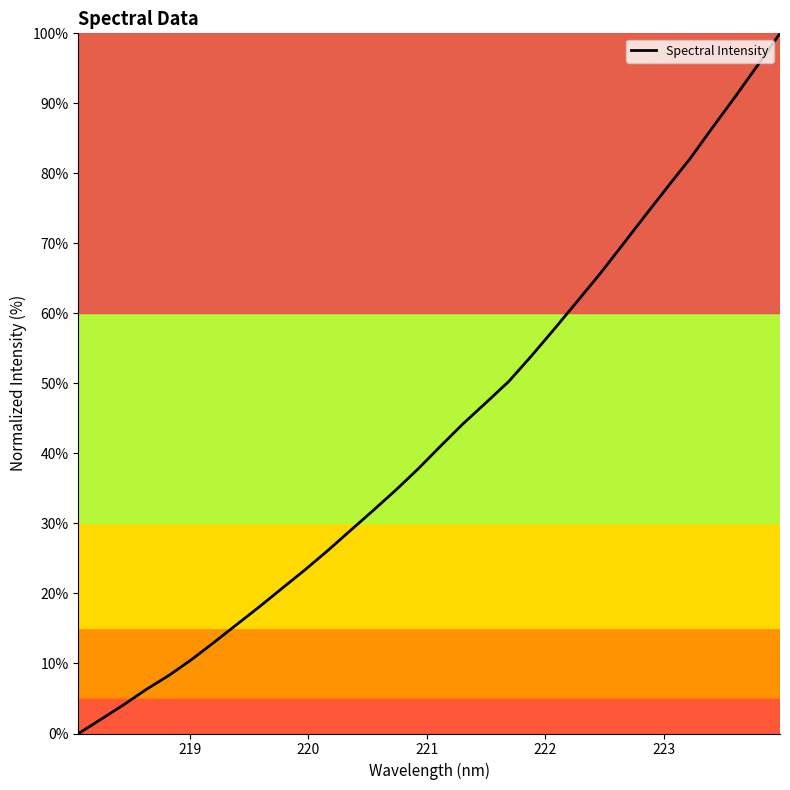

What is the difference between the maximum and minimum values?

100.0